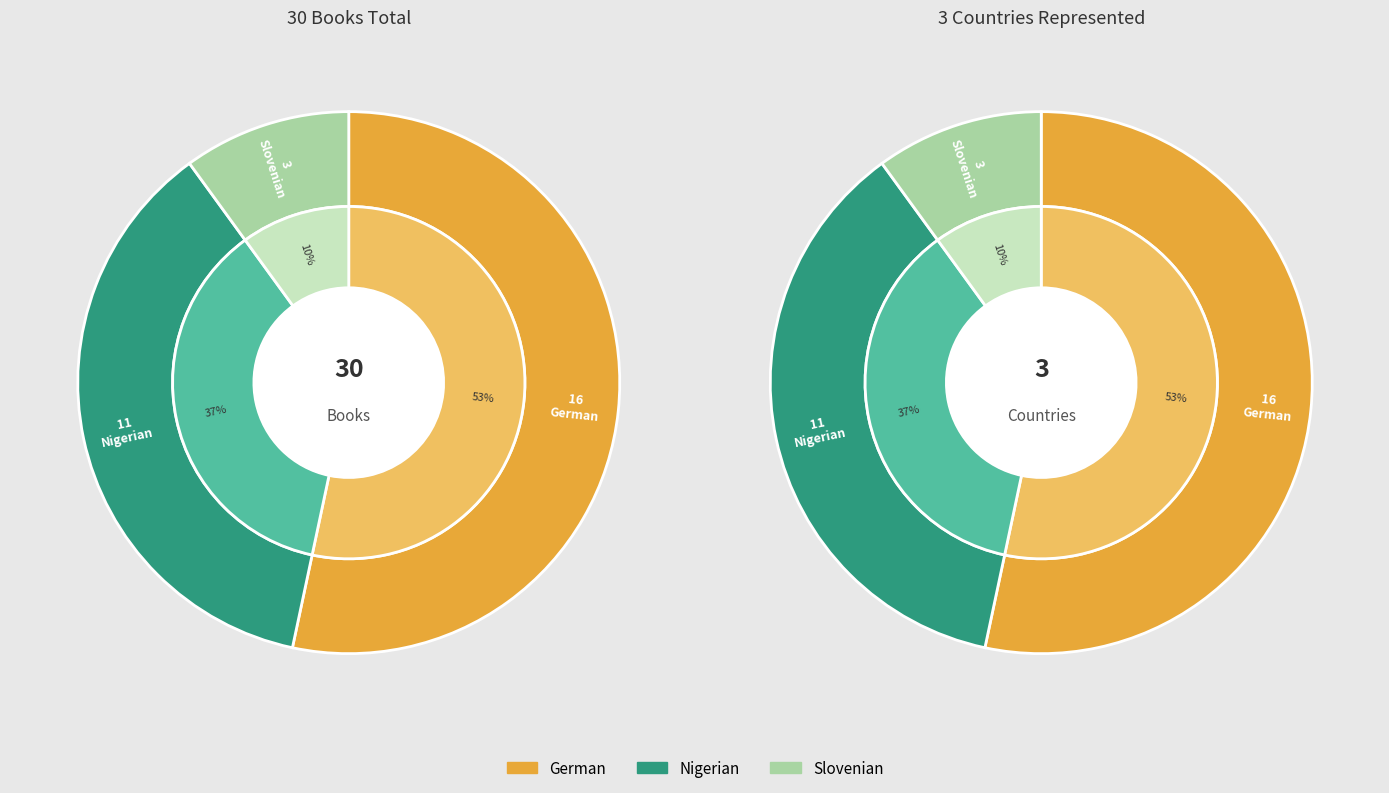

Do Slovenian and Nigerian together represent more than half of the pie?

No